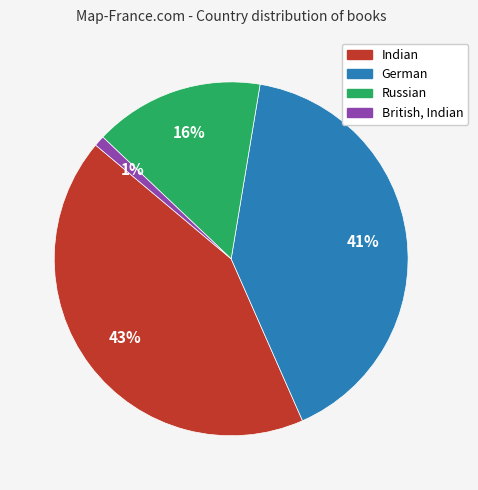

To the nearest percent, what is the combined percentage of British, Indian and Indian?

44%